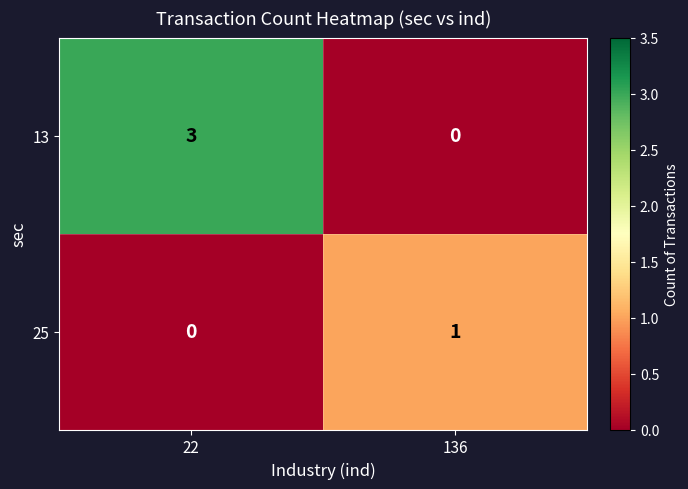

Rank the series by their maximum value, from lowest to highest.

25, 13